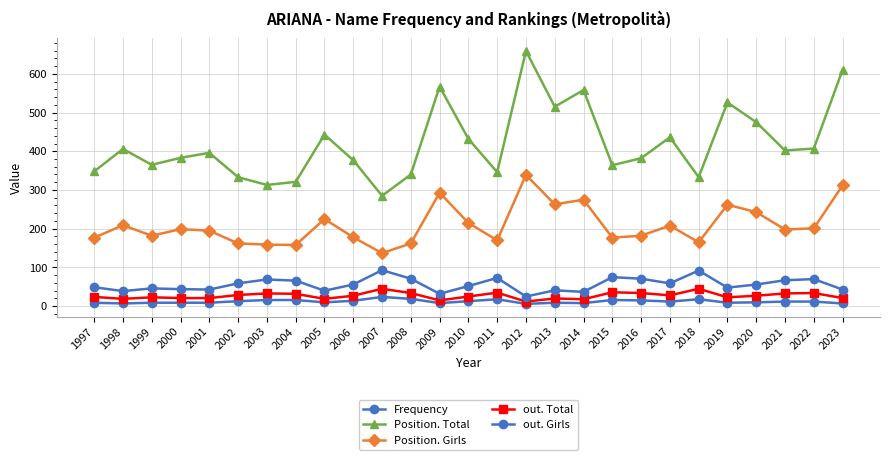

Where is the first local maximum for Frequency?

2007